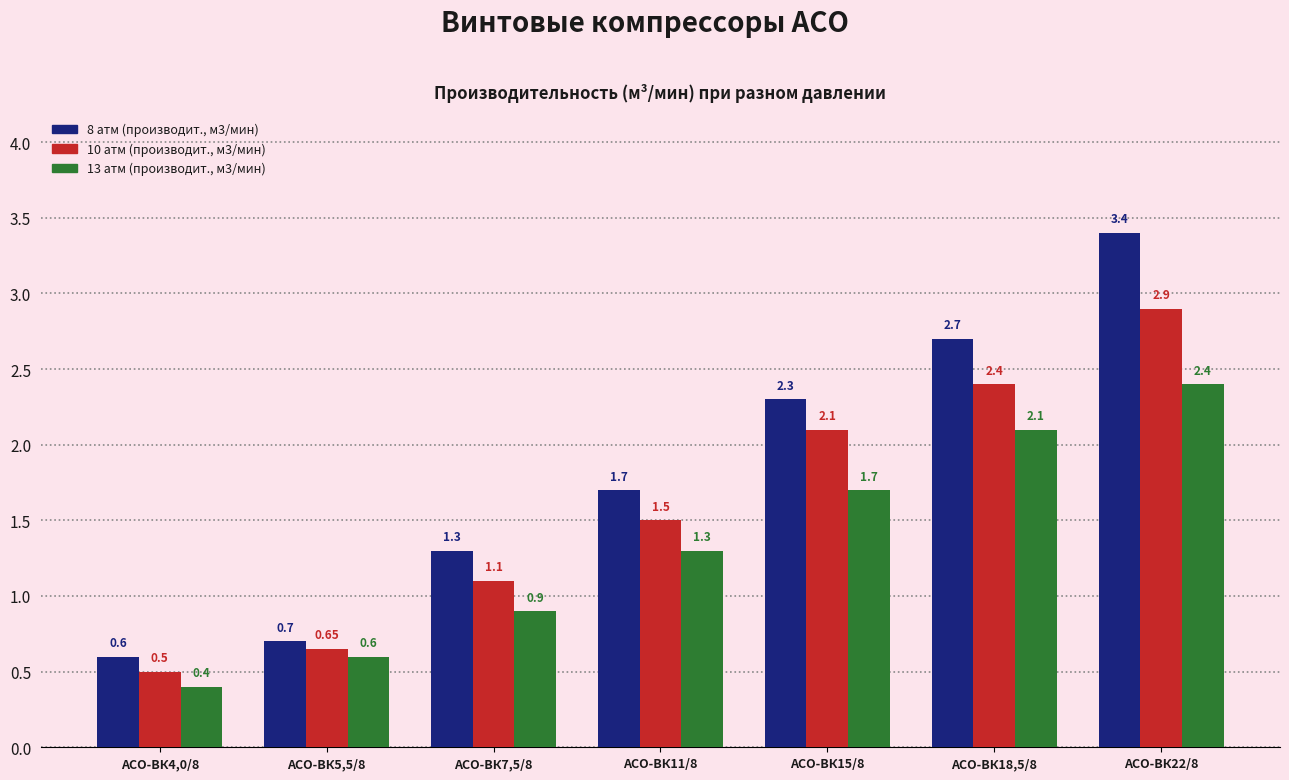

At which label does 10 атм (производит., м3/мин) first exceed 1?

АСО-ВК7,5/8